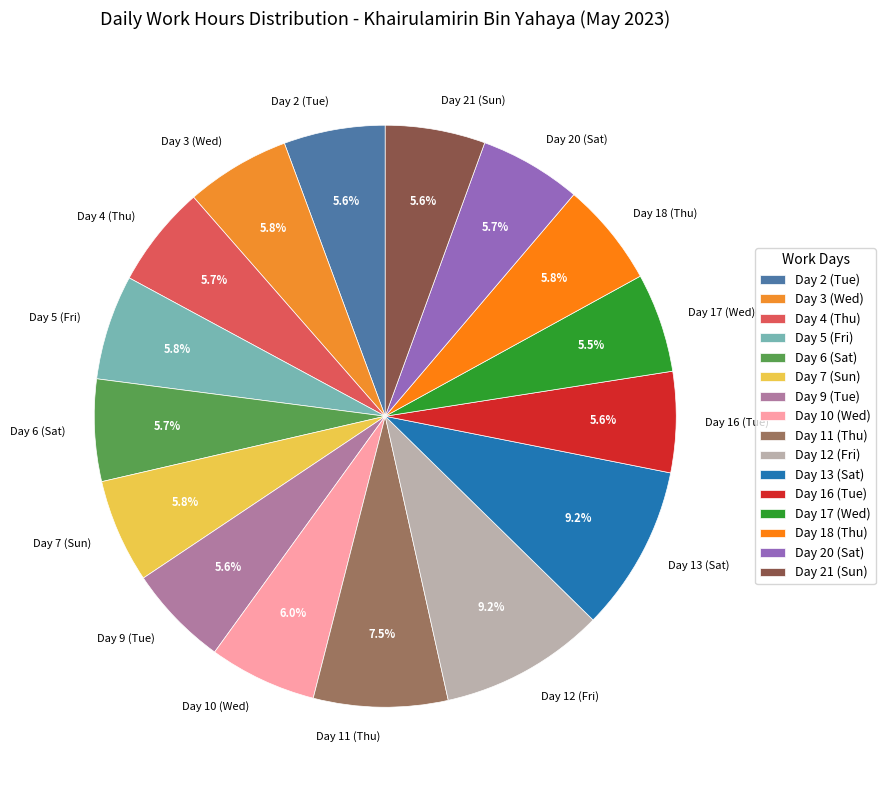

How many slices are in this pie chart?

16